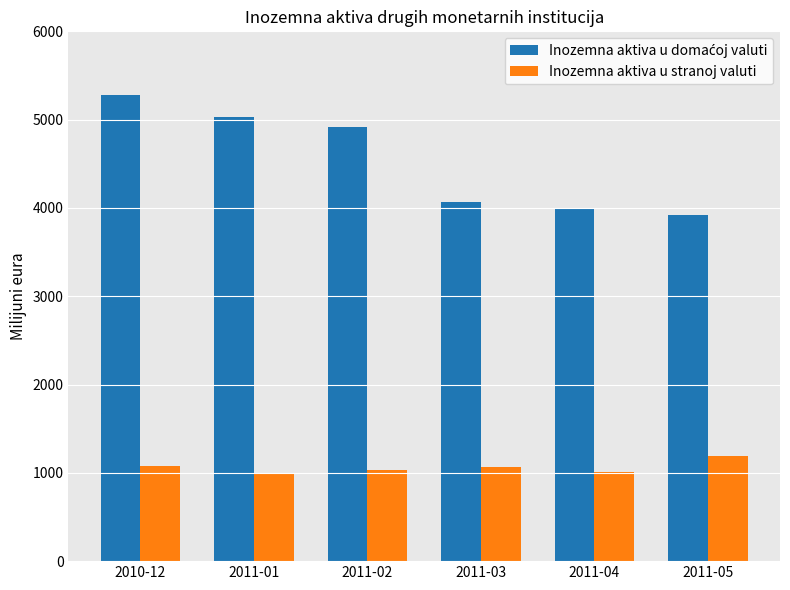

Does the chart contain stacked bars?

No